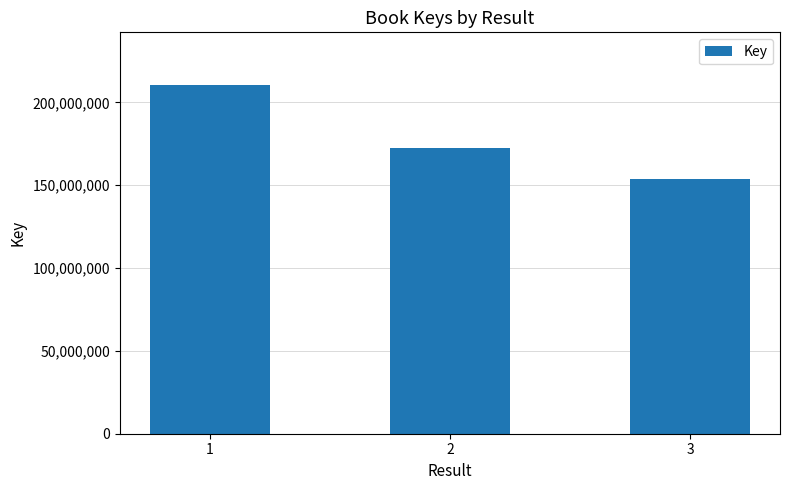

At which category does the chart reach its peak across all series?

1